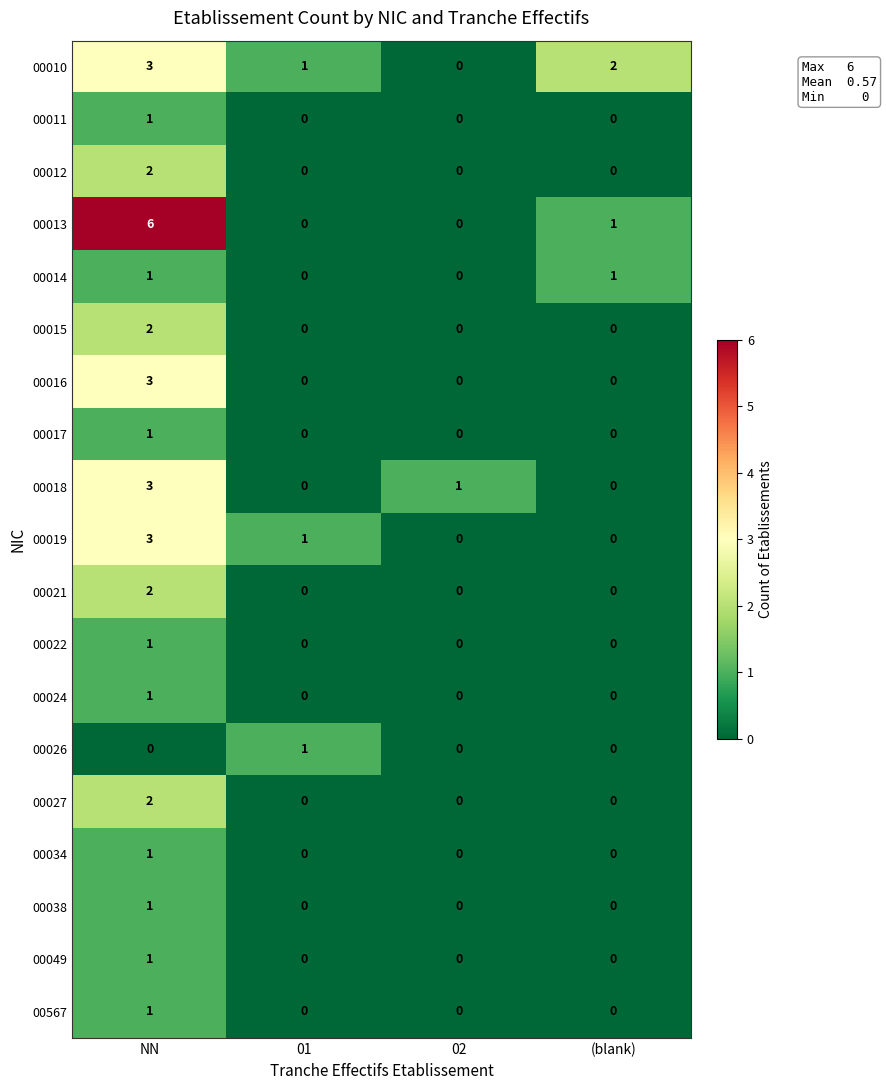

At which category is the sum across all series the highest?

NN